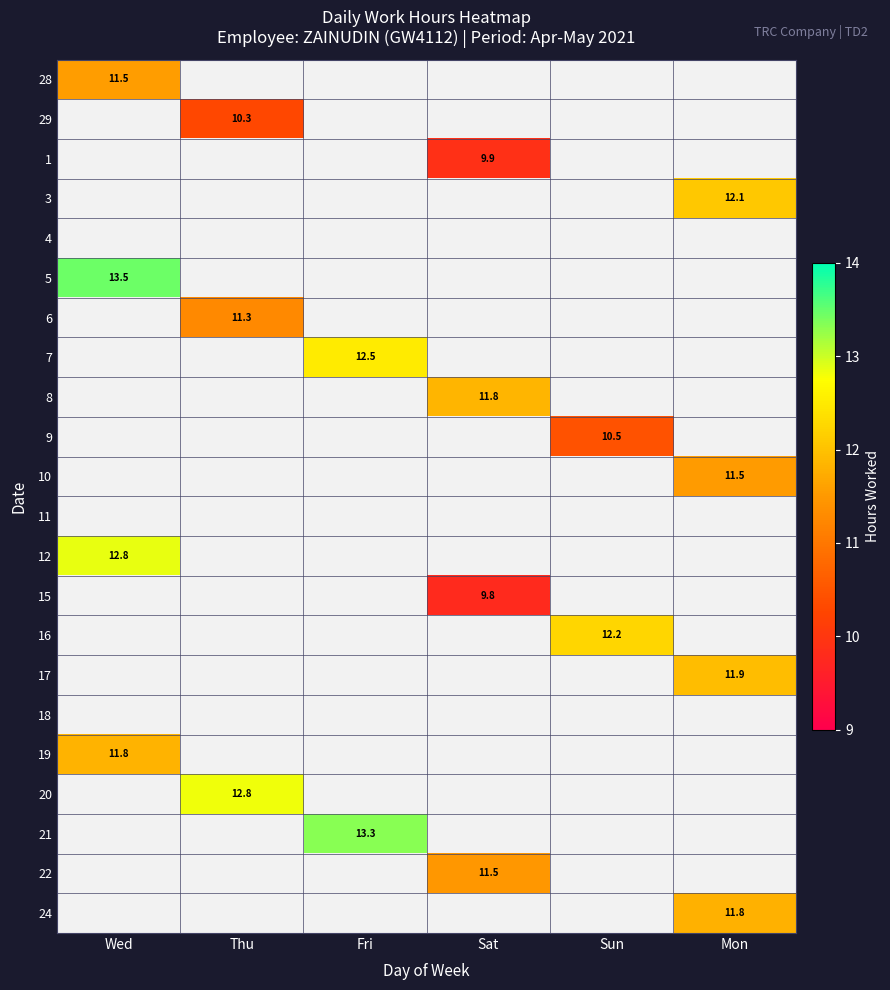

Count the number of categories in the chart.

6